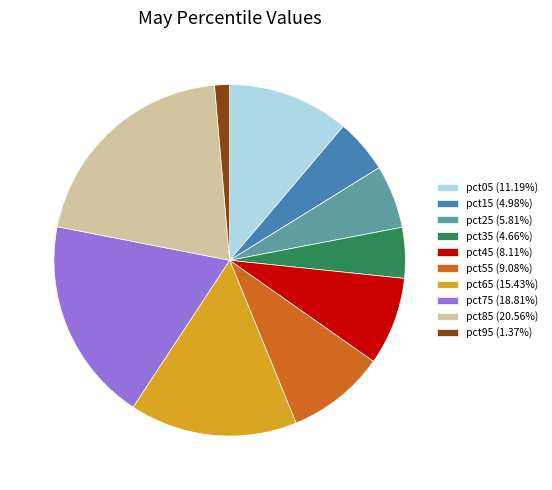

Does pct85 account for over 50% of the chart?

No